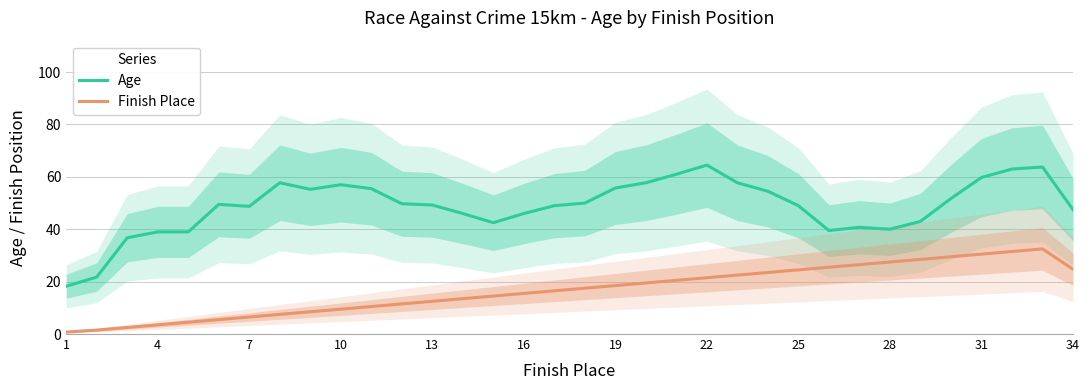

What is the sum of all Age values?

1660.2